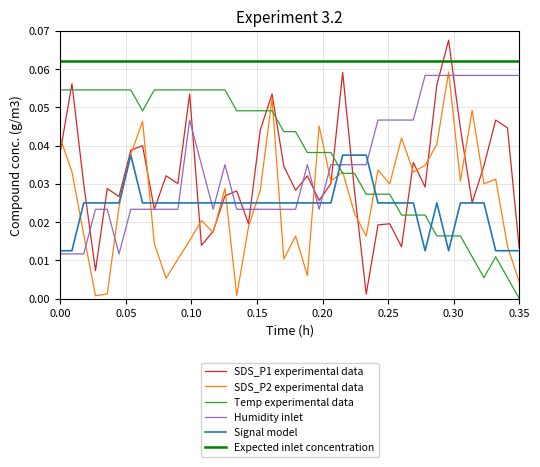

Which series has the widest spread of values?

SDS_P1 experimental data